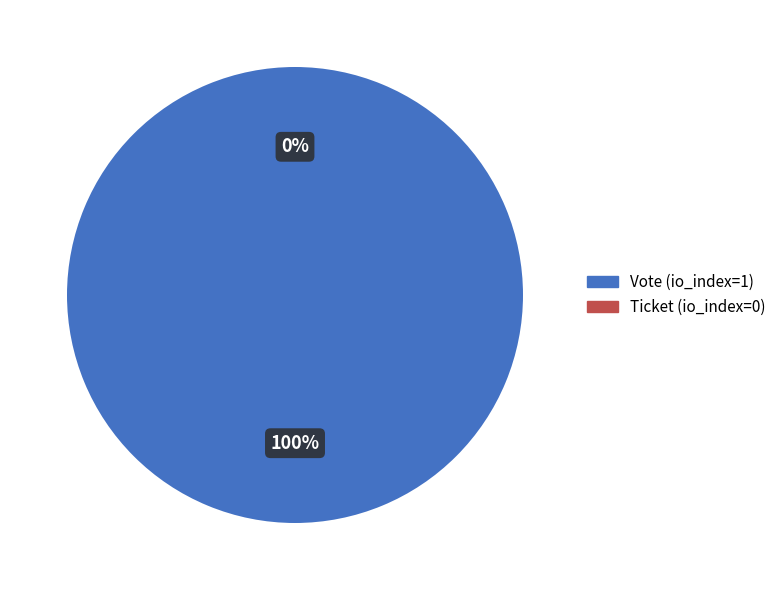

What is the largest slice in the pie chart?

Vote (io_index=1)